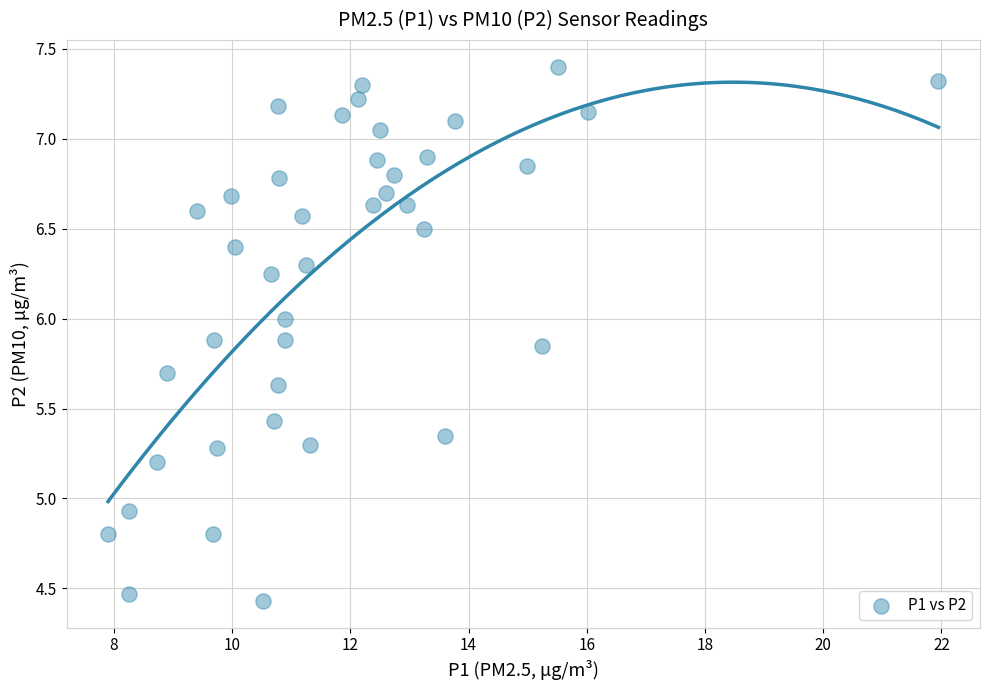

What Y value in the scatter plot is closest to 5?

4.9